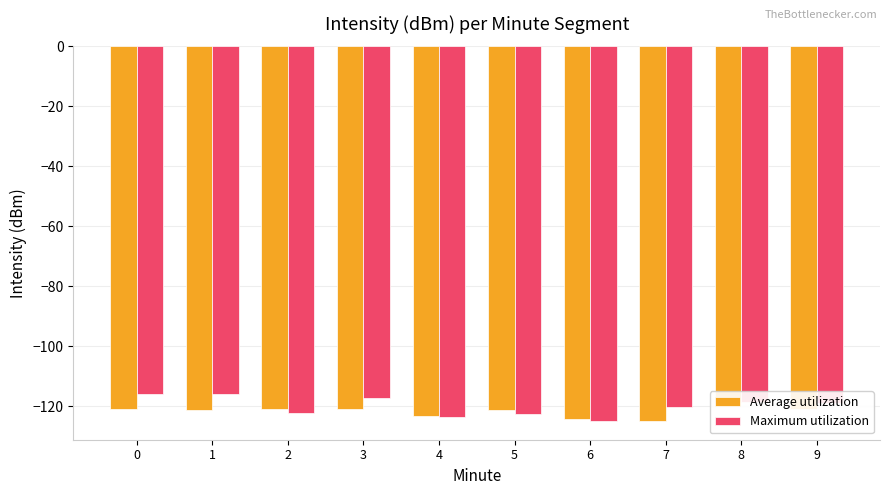

Does the chart contain stacked bars?

No